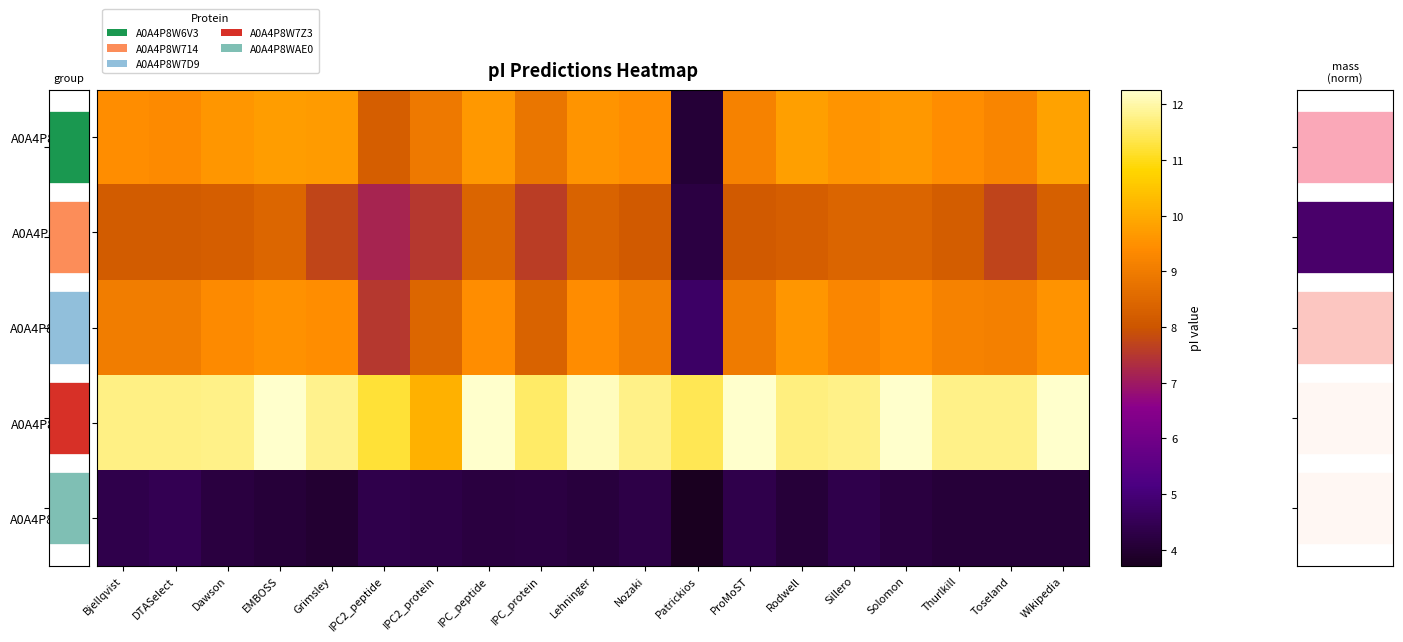

Which series changed the most between IPC2_peptide and Sillero?

A0A4P8W7D9